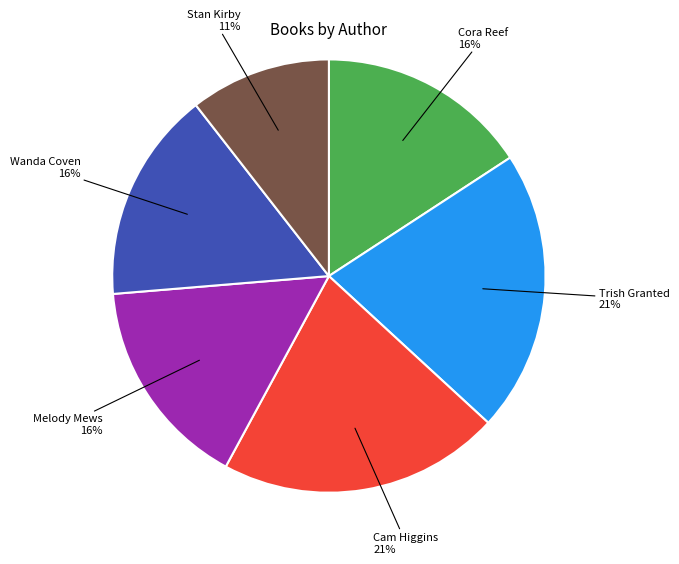

Which category has the smallest portion of the pie?

Stan Kirby